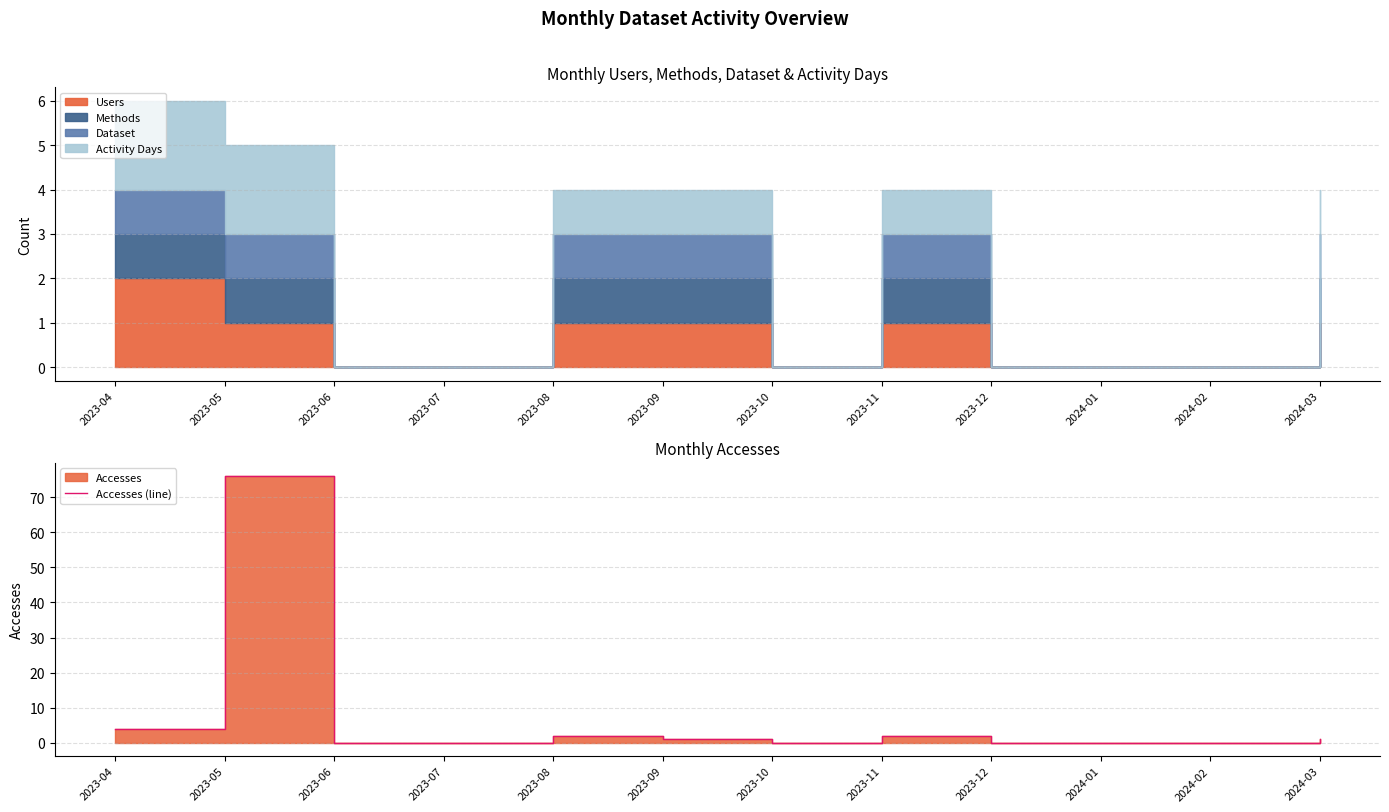

What is the maximum value shown in the chart?

76